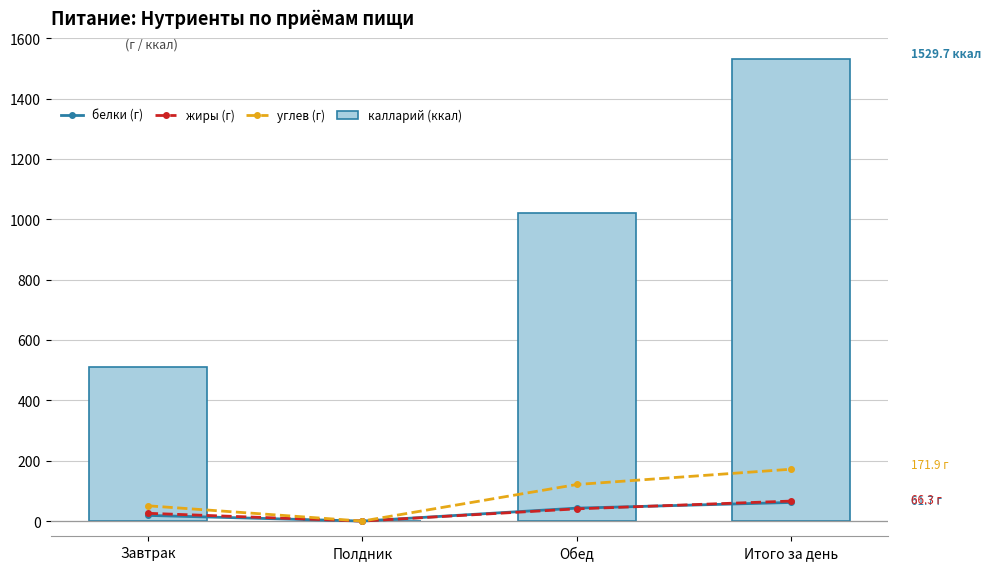

What position from the left is Полдник?

2